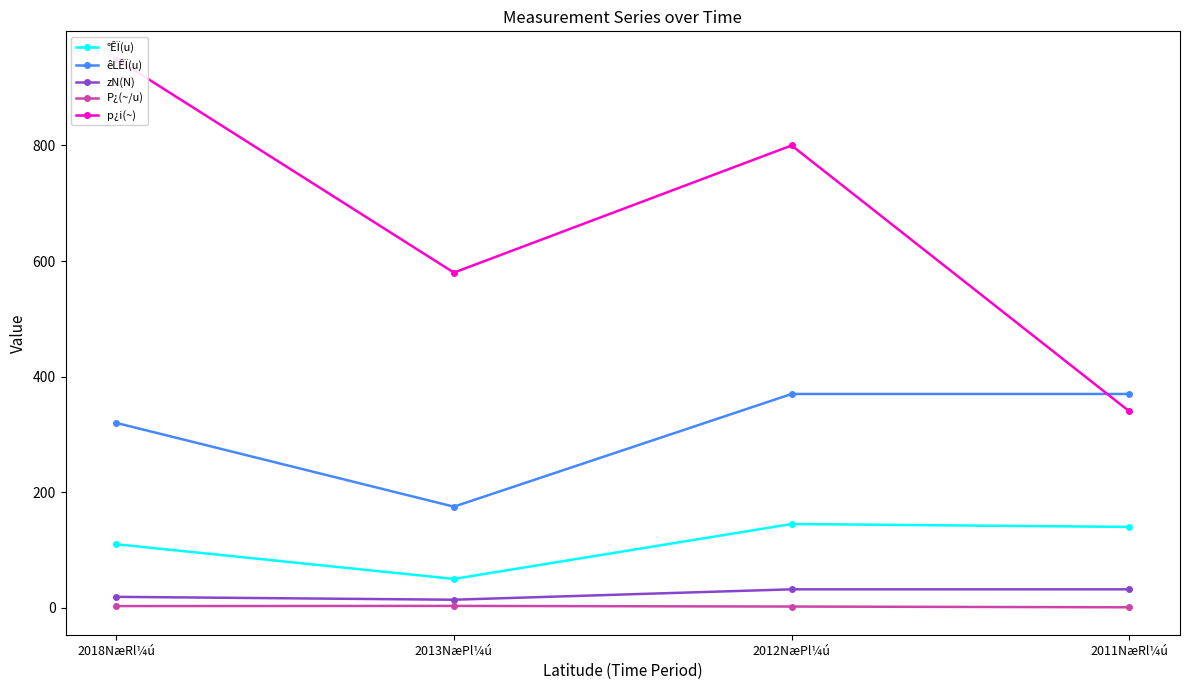

True or false: p¿i(~) and zN(N) cross at least once.

False